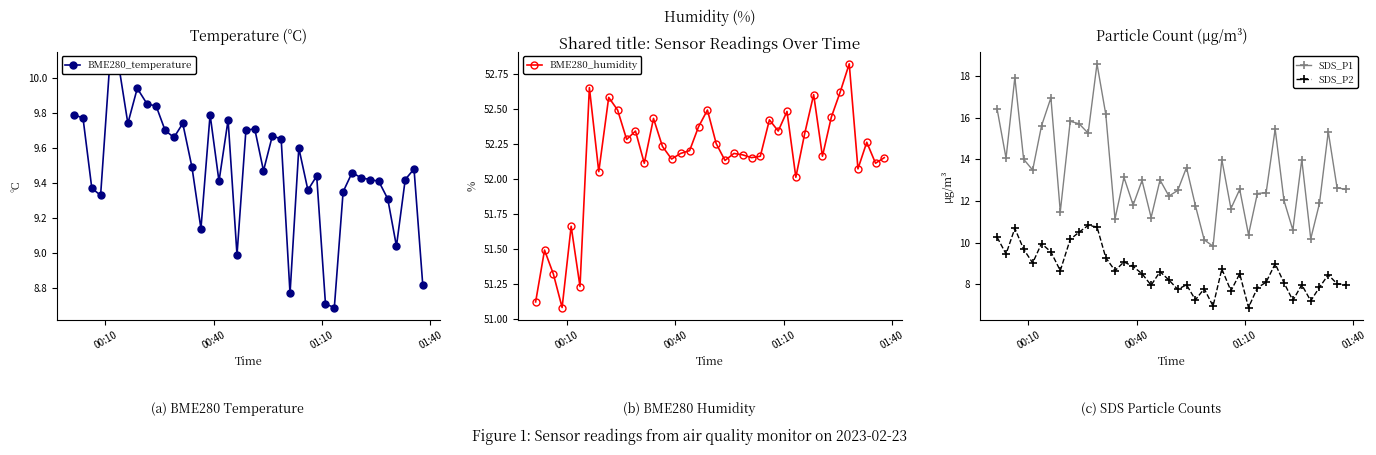

True or false: SDS_P1 and SDS_P2 cross at least once.

False